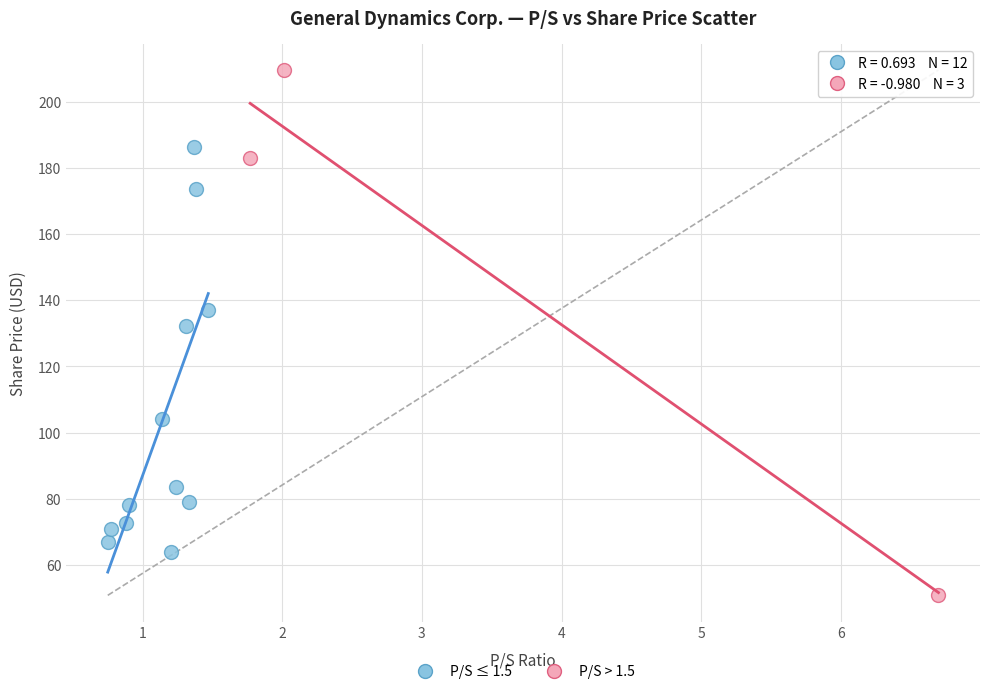

Which series has the widest spread of Y values?

P/S > 1.5